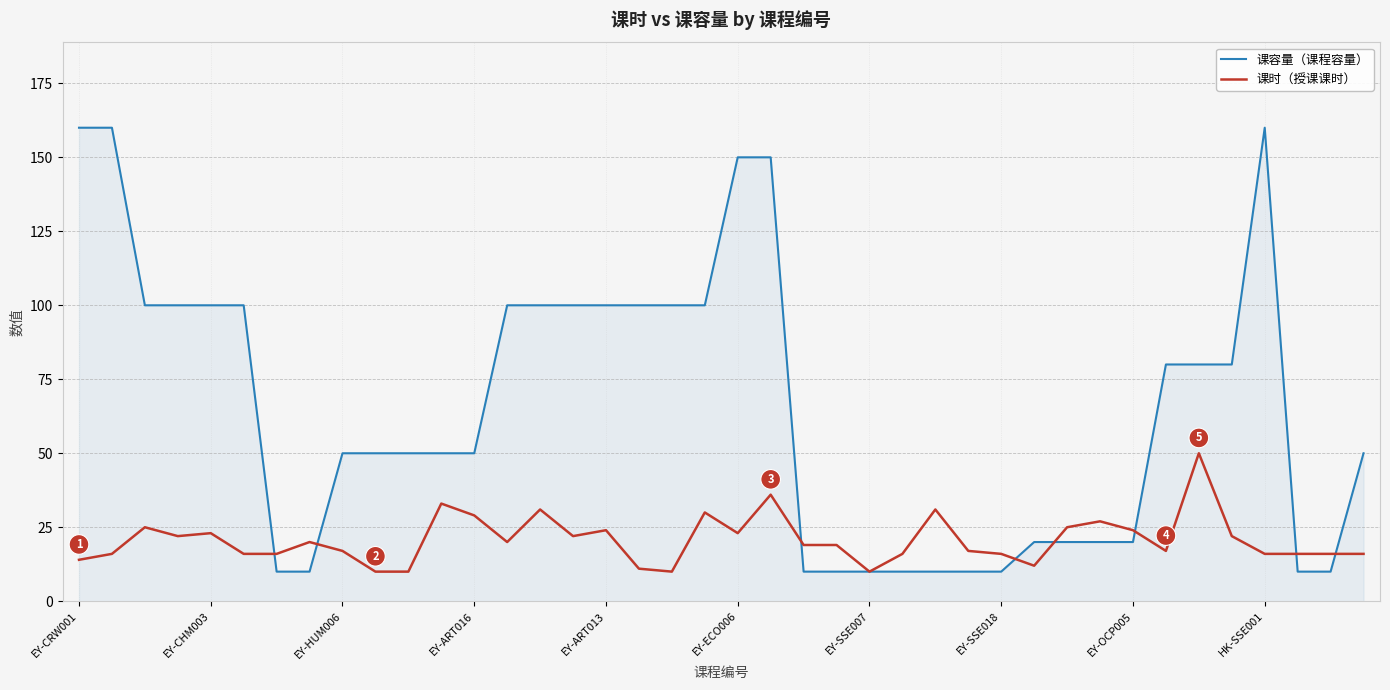

True or false: 课容量（课程容量） and 课时（授课课时） intersect in this chart.

True